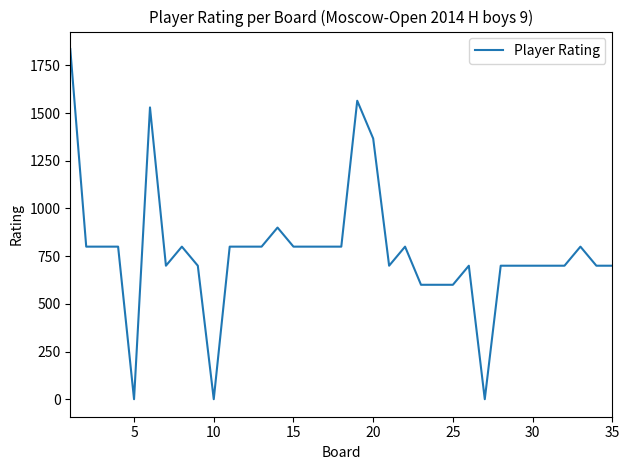

Is this an area chart (filled region under the line)?

No